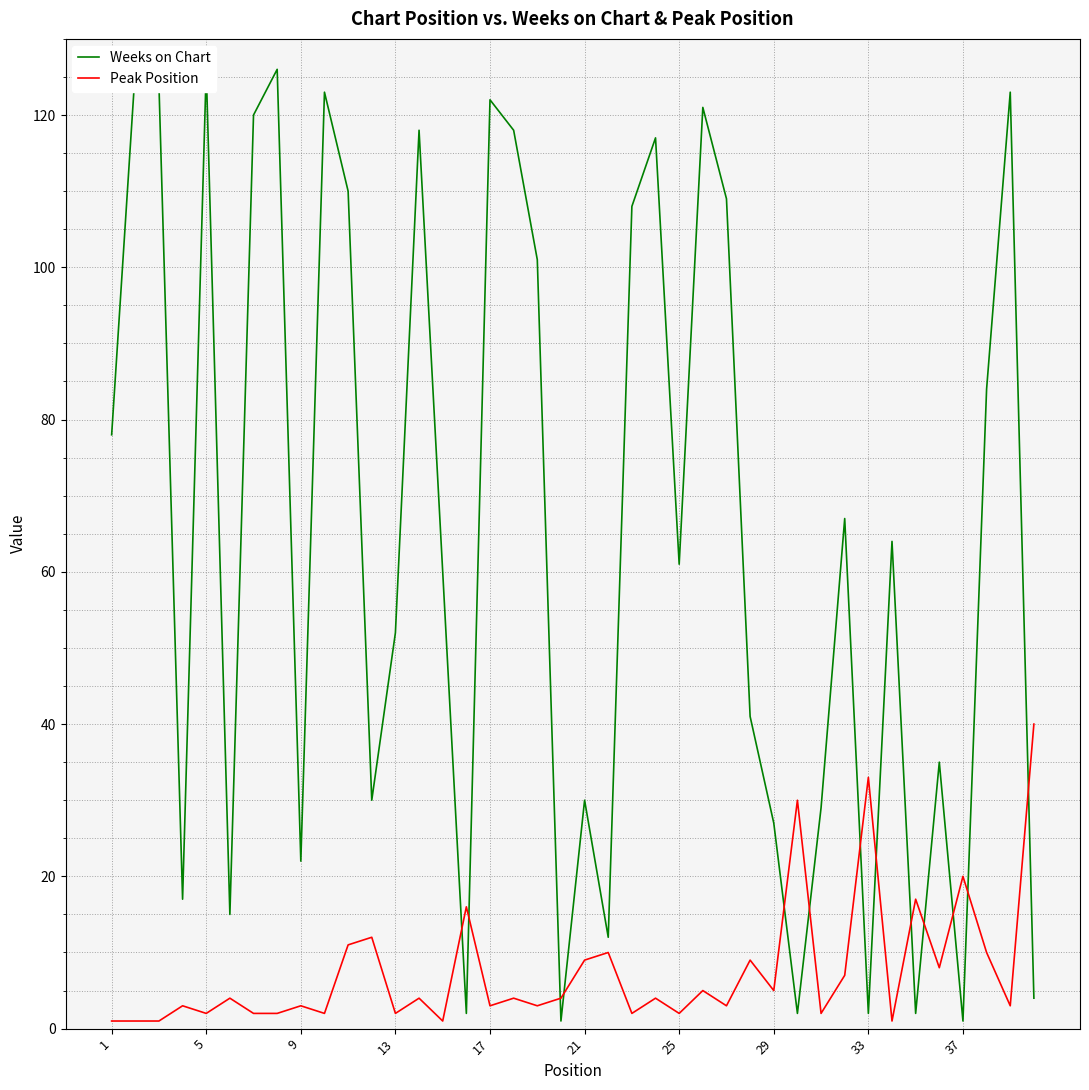

Which series has the largest range (max minus min)?

Weeks on Chart